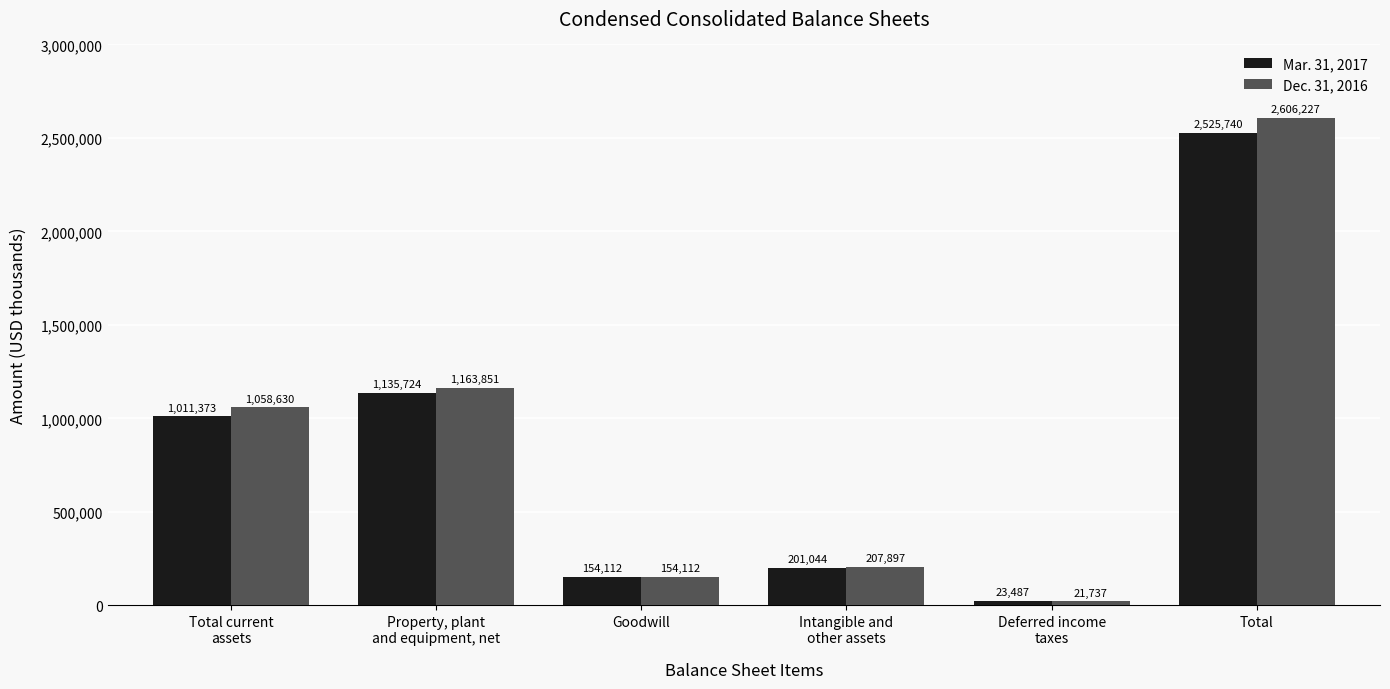

What is the maximum value for Mar. 31, 2017?

2525740